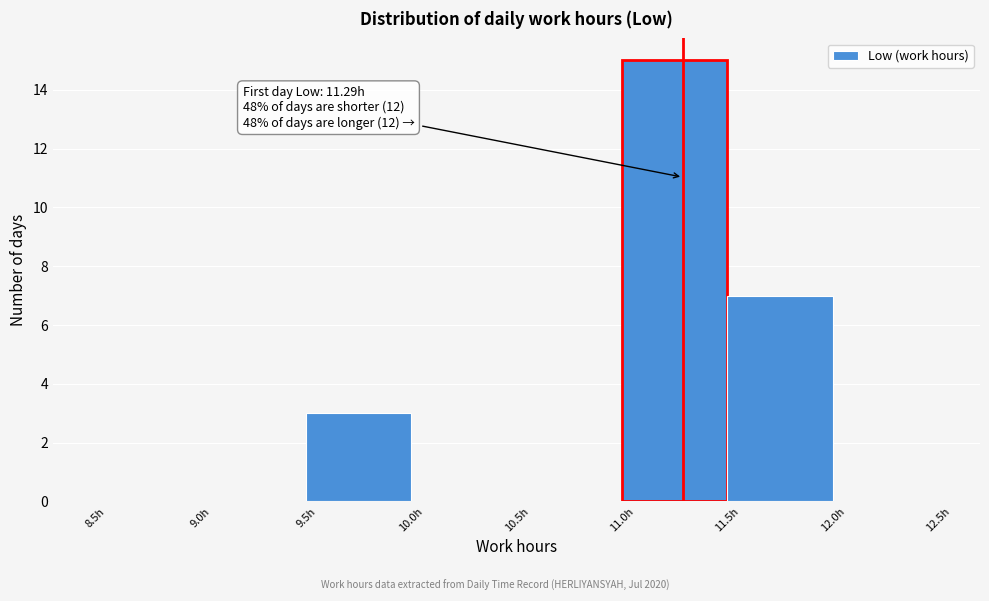

Which range on the x-axis has the tallest bar?

11.0 to 11.5